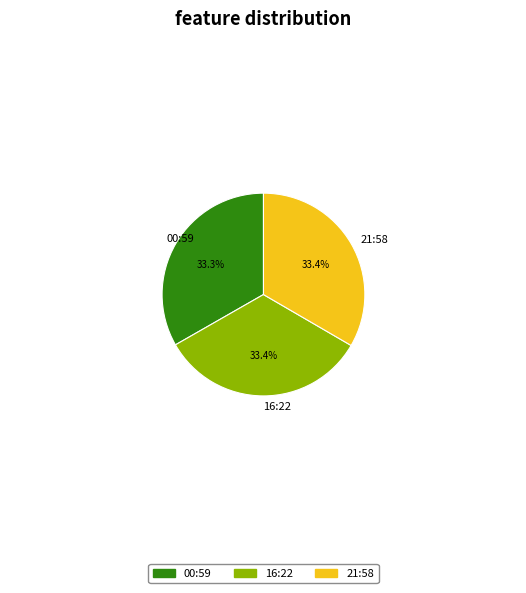

Is there any slice that represents more than half of the pie?

No